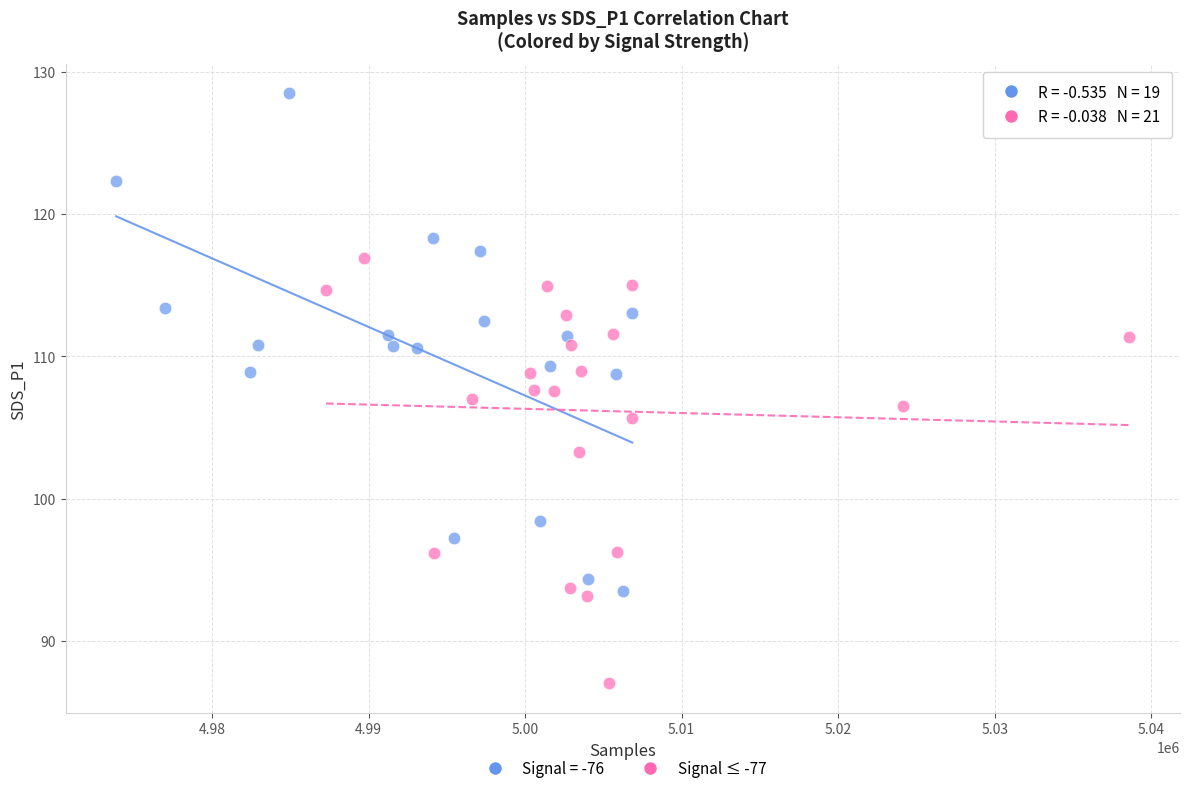

Which series reaches the maximum Y coordinate?

Signal = -76